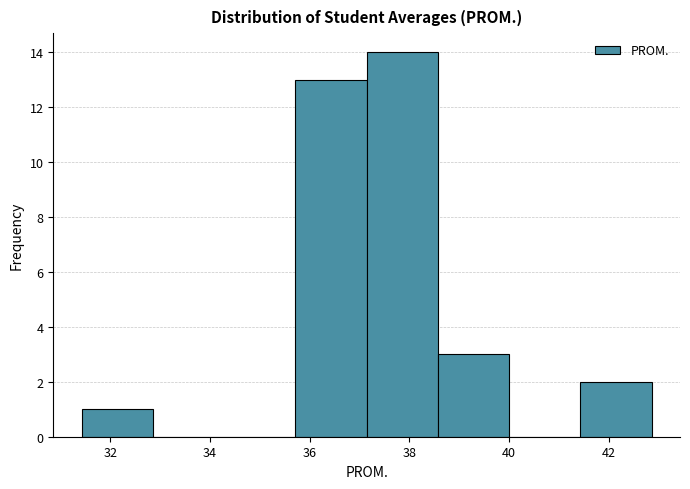

Reading left to right, list every bar in this chart as the range it spans on the x-axis followed by its height. Neither the bar edges nor the heights are printed on the chart, so give them approximately, as read against the axes.

31.4 to 32.8: 1
32.8 to 34.2: 0
34.2 to 35.8: 0
35.8 to 37.2: 13
37.2 to 38.6: 14
38.6 to 40.0: 3
40.0 to 41.4: 0
41.4 to 42.8: 2